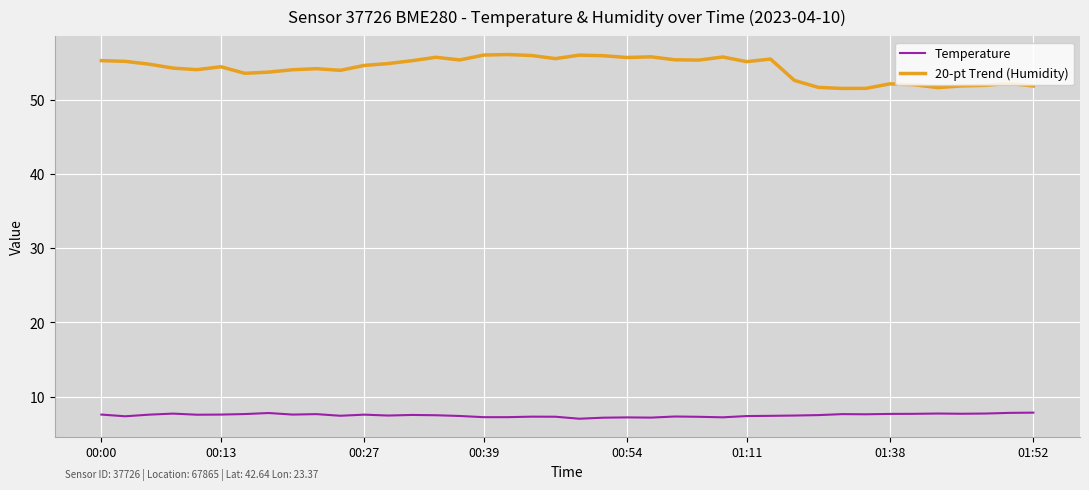

List the series in order of their peak value, lowest first.

Temperature, 20-pt Trend (Humidity)